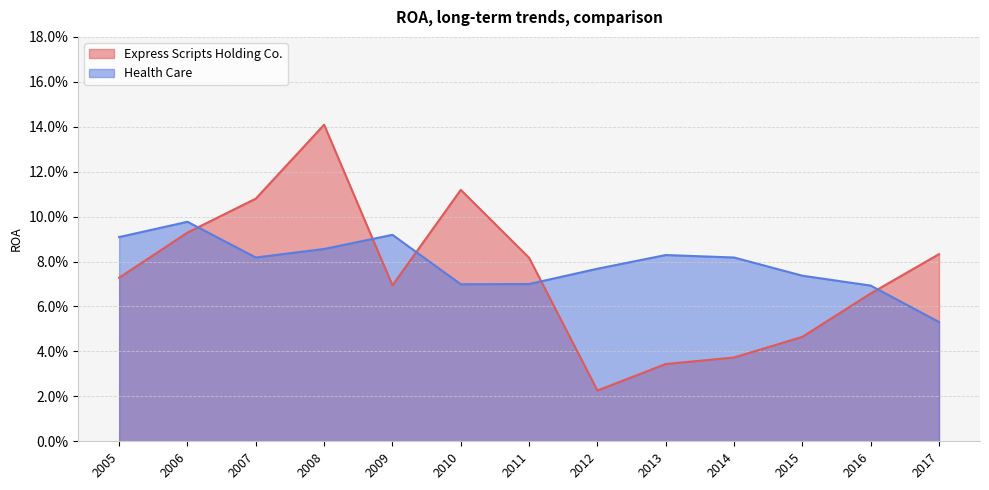

How many series are shown in this chart?

2